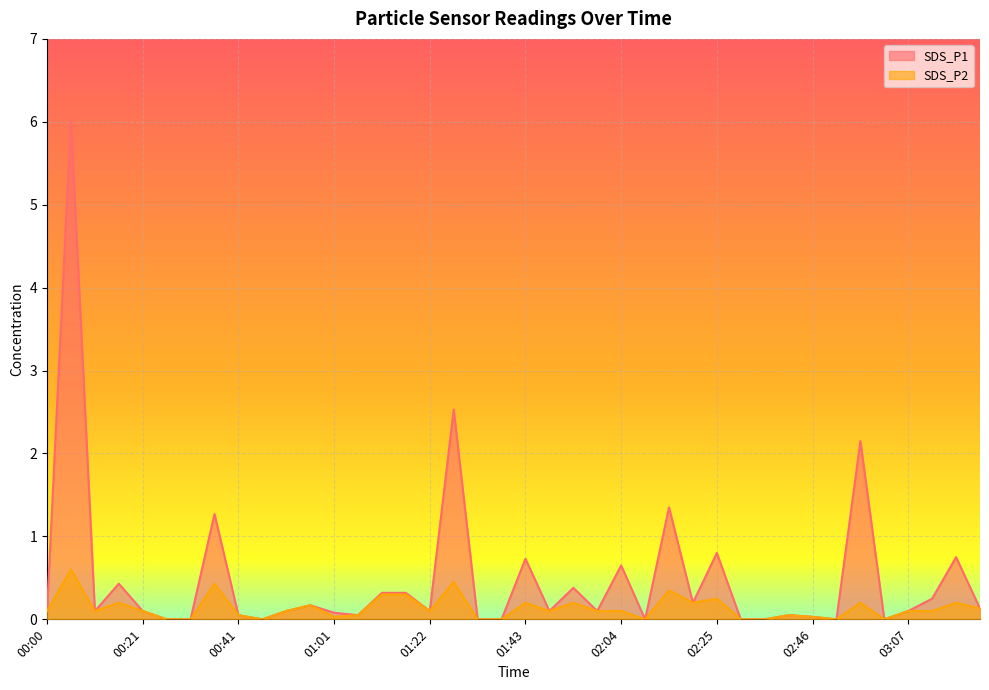

How many lines are shown in the chart?

2